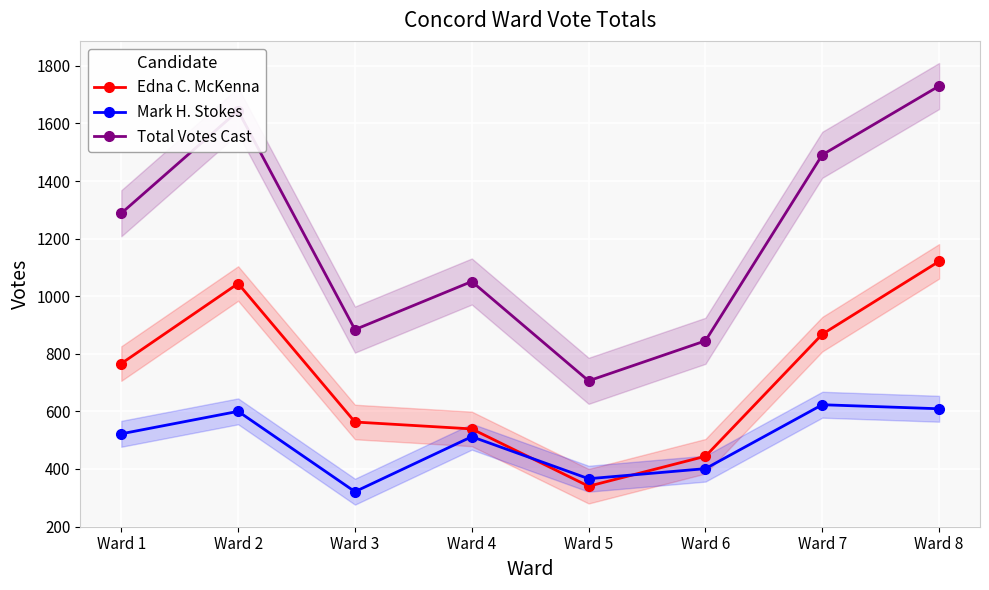

Reading right to left, what are all the values shown in this chart?

Edna C. McKenna: 1121	868	444	340	539	563	1044	766
Mark H. Stokes: 609	623	401	366	512	321	600	522
Total Votes Cast: 1730	1491	845	706	1051	884	1644	1288